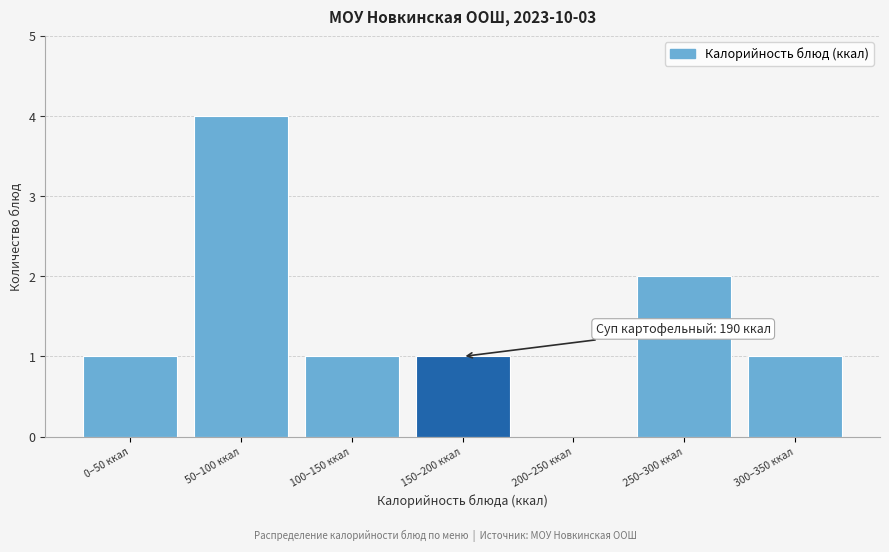

Reading left to right, transcribe all the data shown in this chart.

0–50 ккал=1	50–100 ккал=4	100–150 ккал=1	150–200 ккал=1	200–250 ккал=0	250–300 ккал=2	300–350 ккал=1